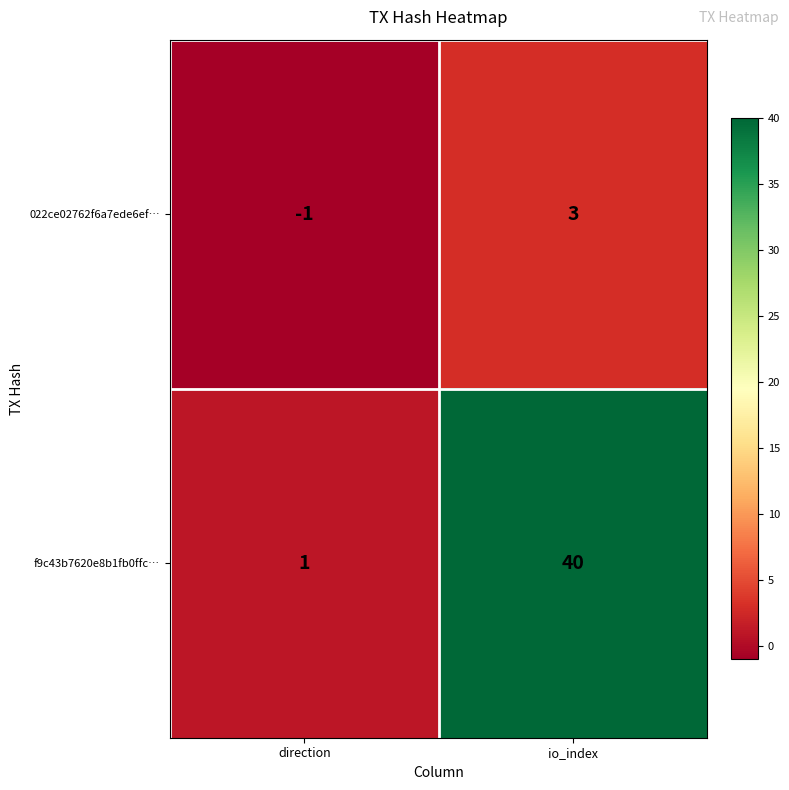

Rank the series at io_index from highest to lowest value.

f9c43b7620e8b1fb0ffc…, 022ce02762f6a7ede6ef…